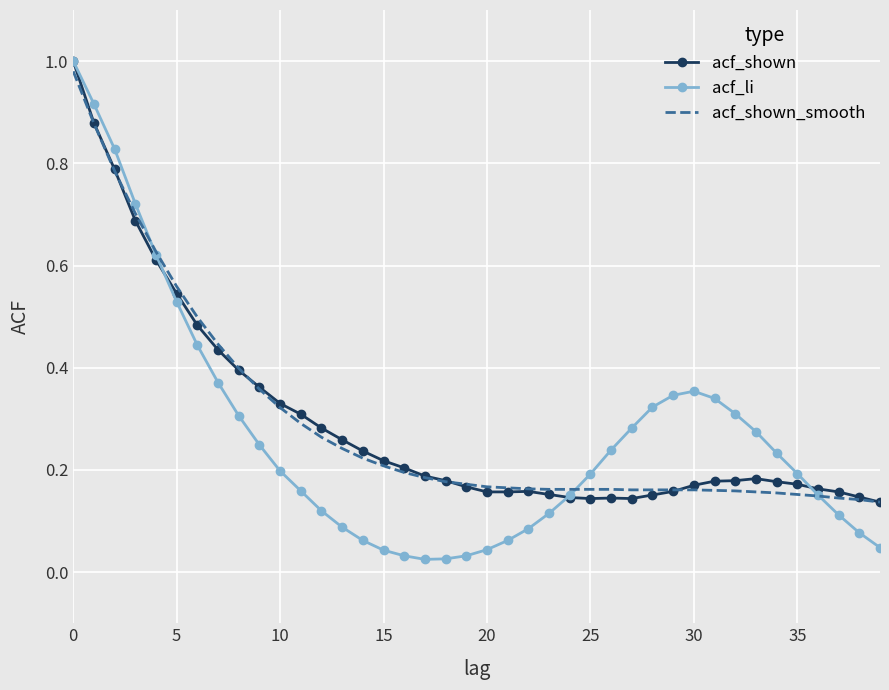

True or false: acf_shown_smooth has a value of 0.1 at 30.

False